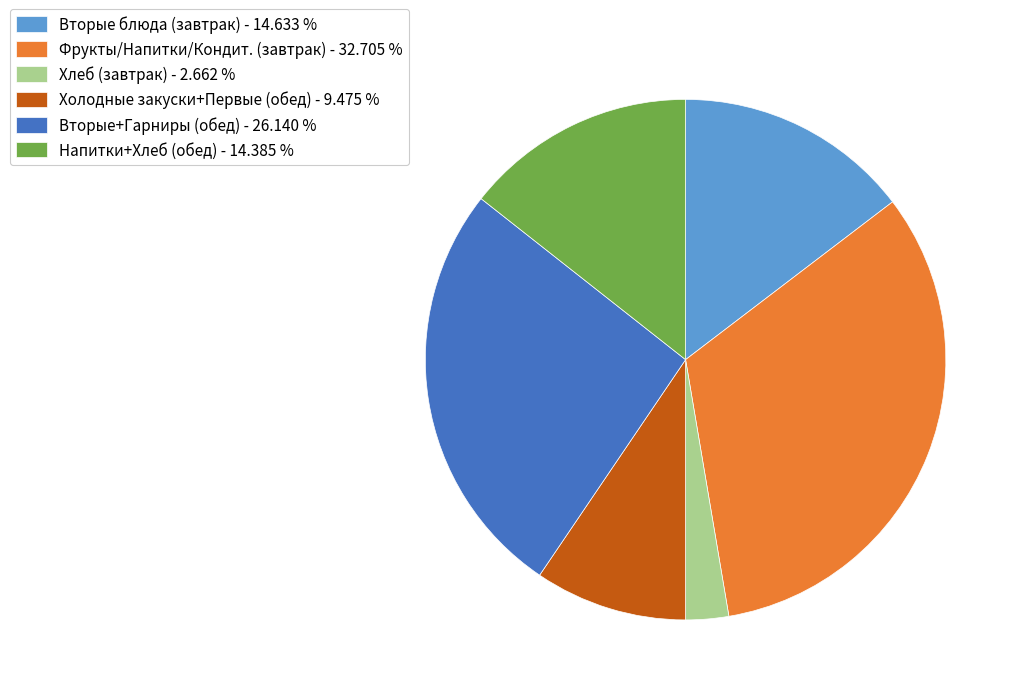

Approximately how many times larger is the value at Фрукты/Напитки/Кондит. (завтрак) - 32.705 % compared to Вторые+Гарниры (обед) - 26.140 %?

1.3